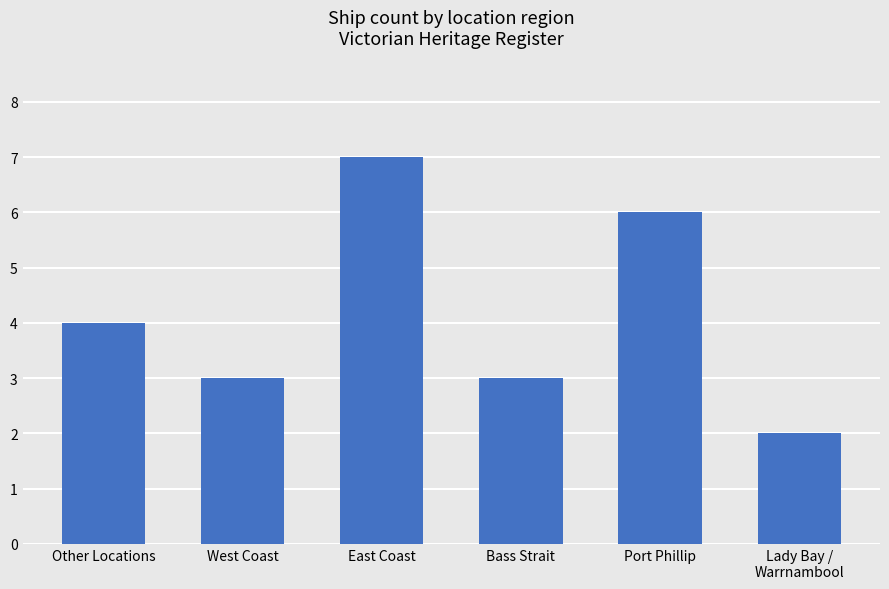

What is the value of the 1st bar from the left?

4